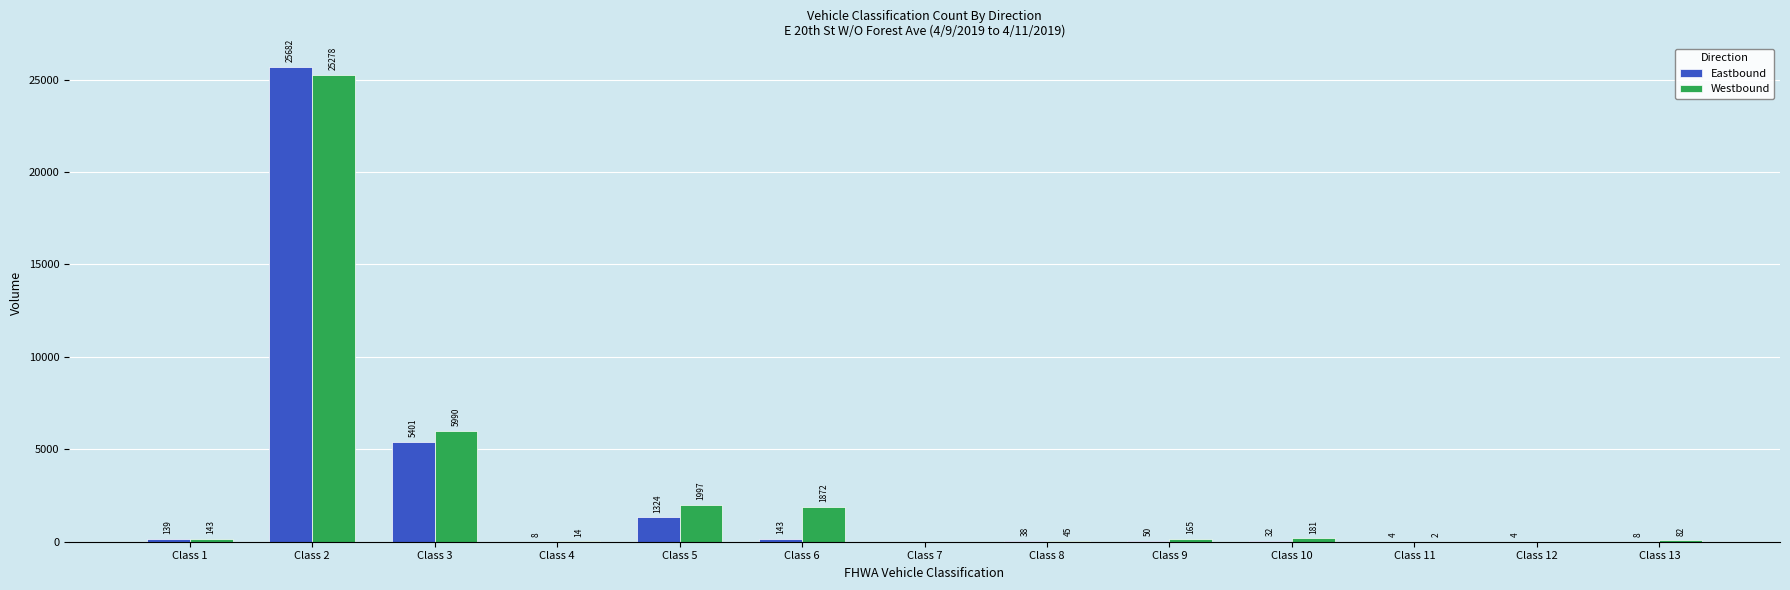

What is the sum of the Westbound values at Class 9 and Class 2?

25443